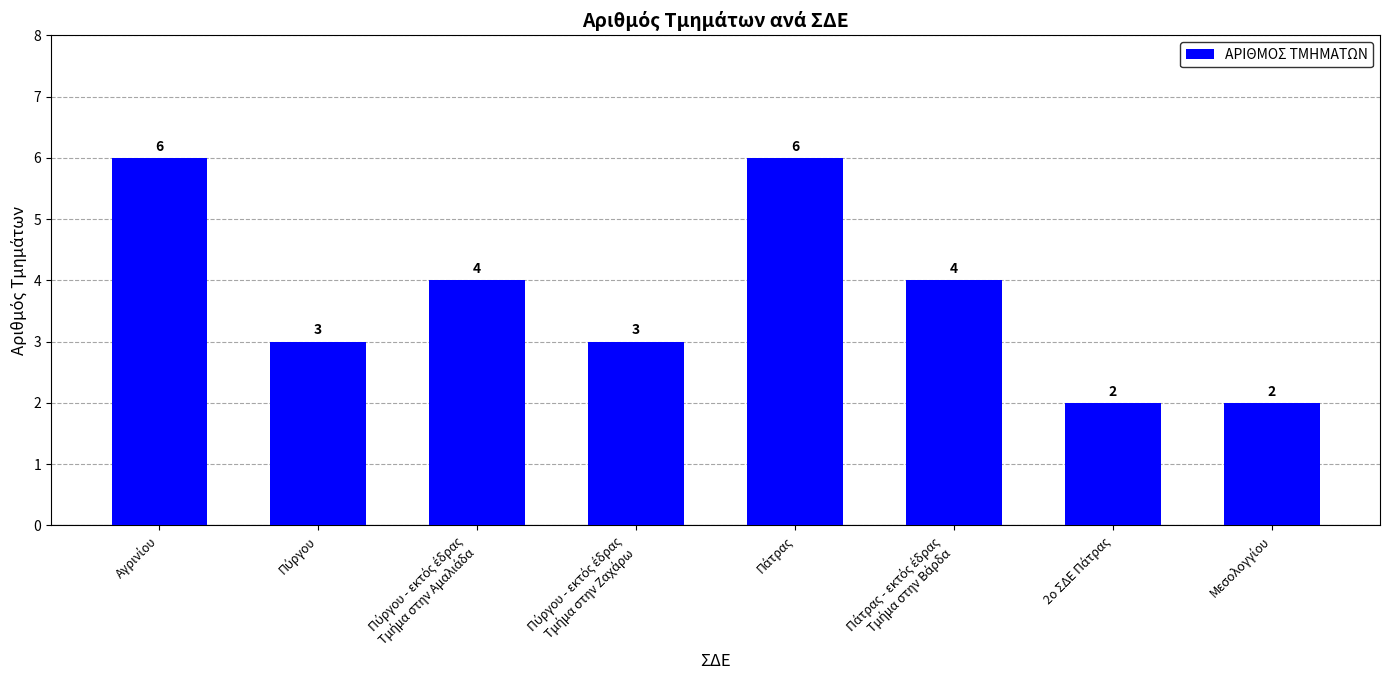

How many data points does each series have?

8